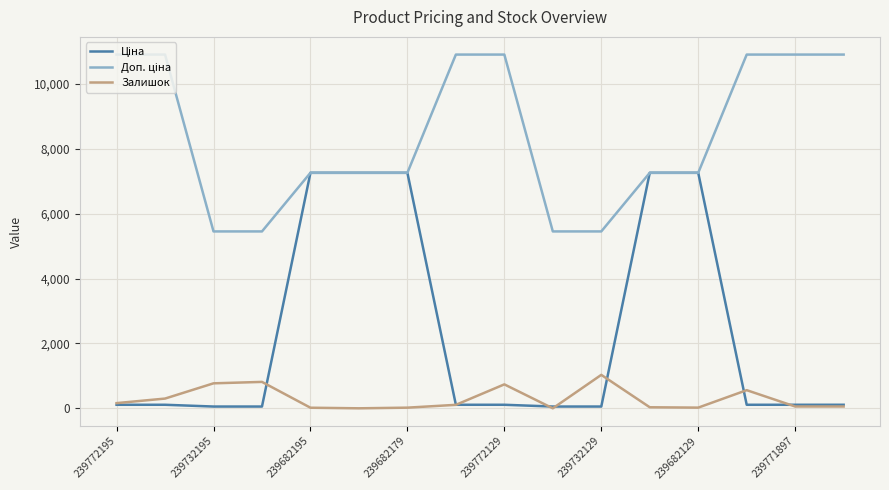

What is the average value of the Залишок series?

292.6